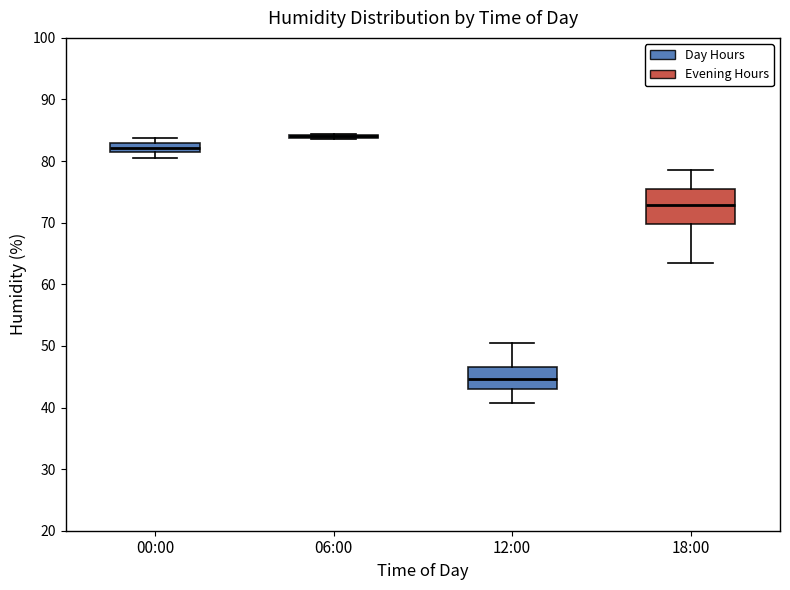

Where does the upper whisker of the box for 18:00 end on the y-axis? The values are not printed on the chart, so give them approximately, as read against the axis.

79